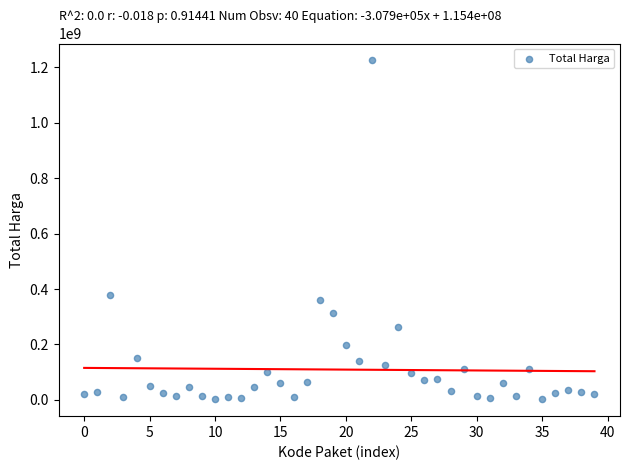

What is the range of Y values (max minus min)?

1222286250